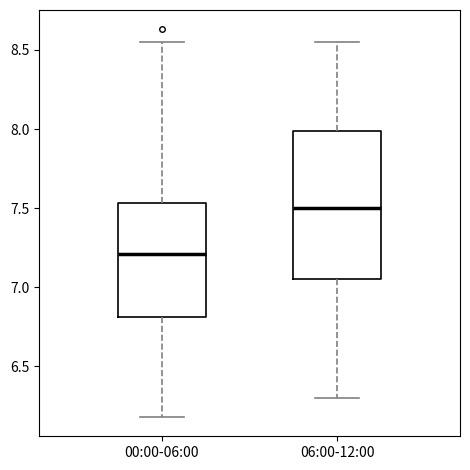

Which box's median line is the highest?

06:00-12:00